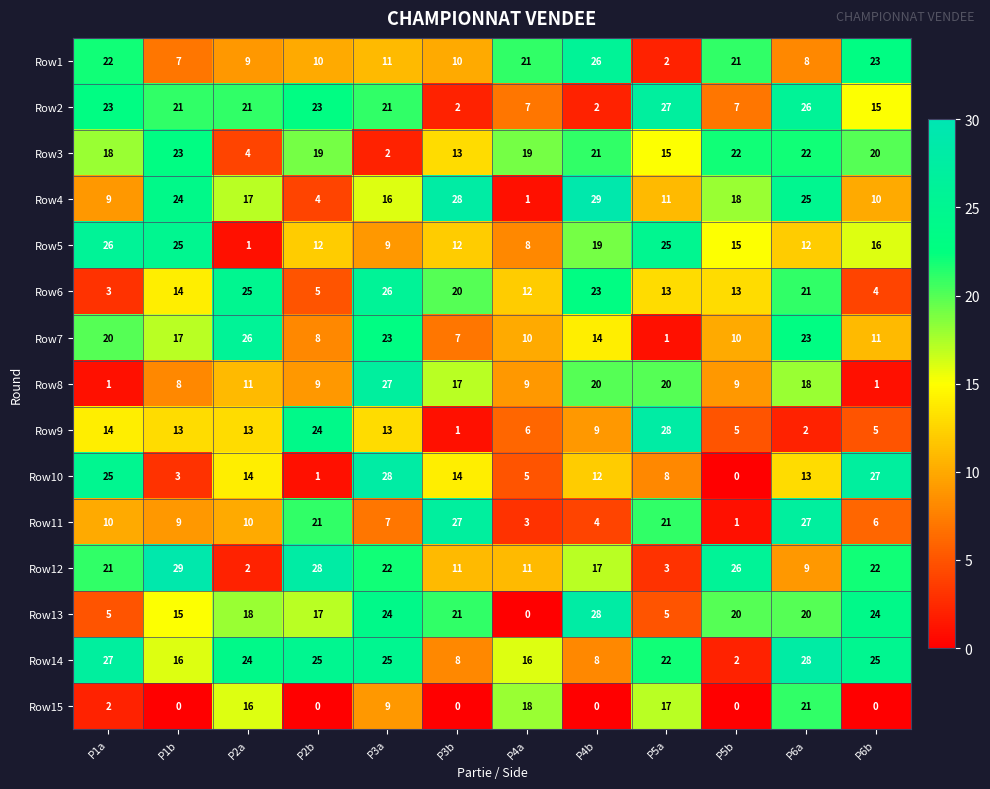

Where is Row1 nearest to the value 14?

P3a